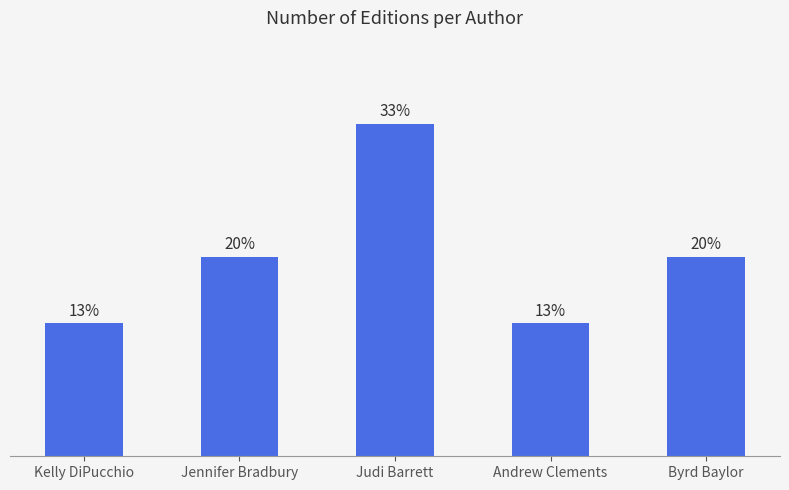

Are the bars horizontal?

No